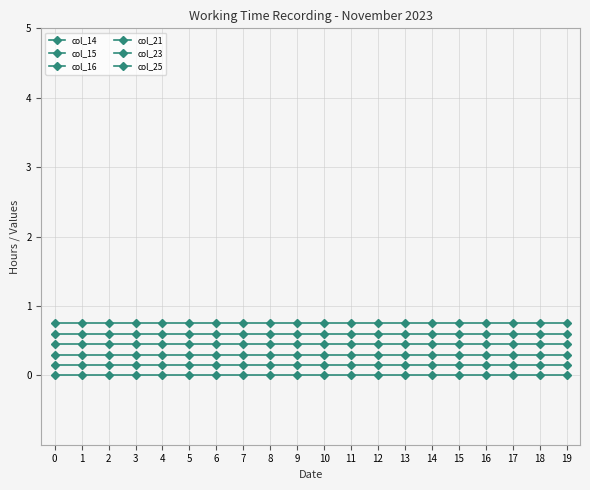

Count the number of categories in the chart.

20